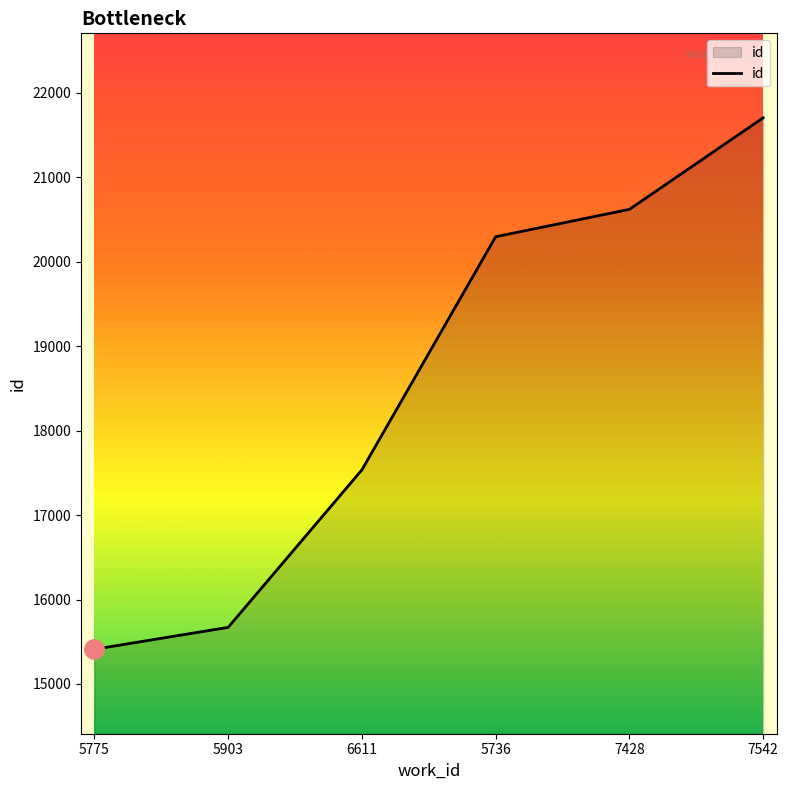

How many lines are shown in the chart?

1